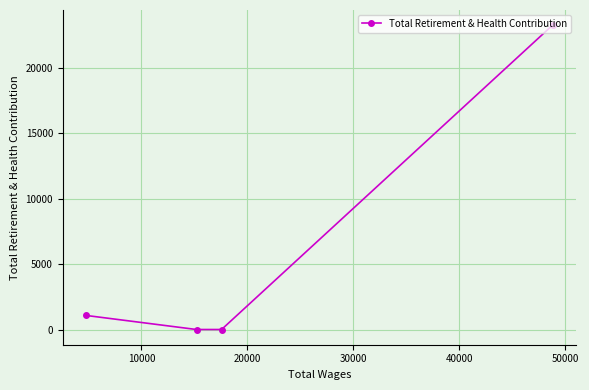

What is the average value?

6080